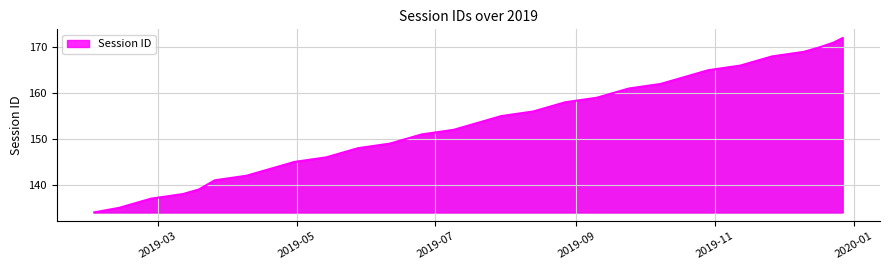

What is the sum of all values?

5827